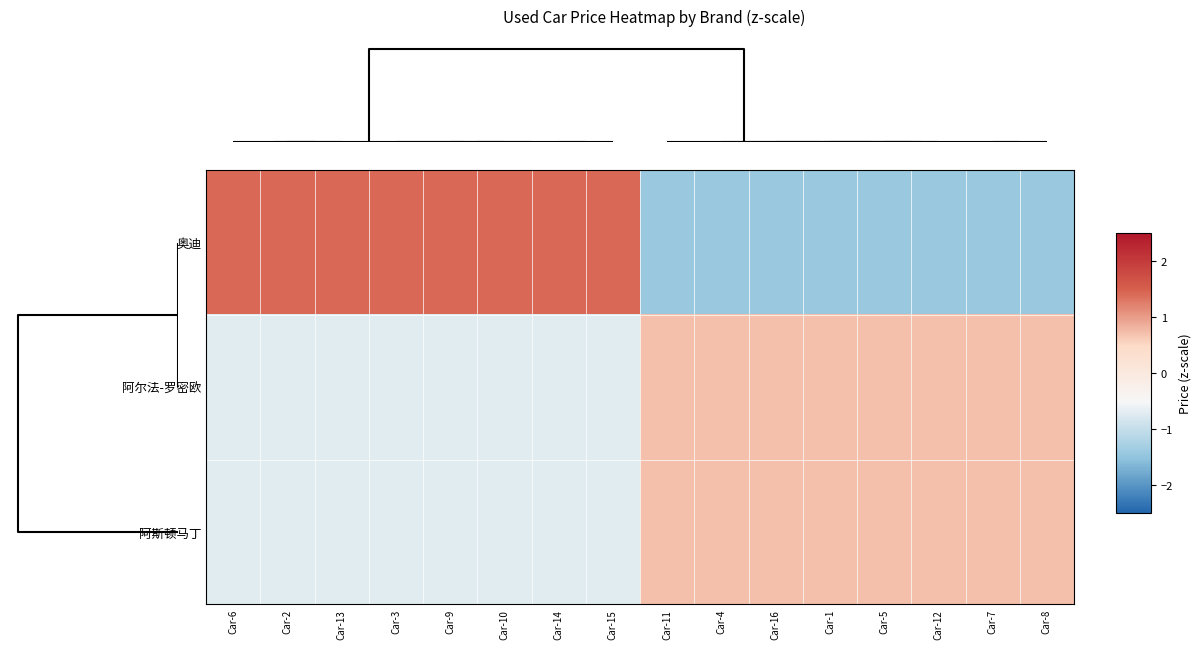

What is the difference between the highest and lowest values at Car-3?

2.1